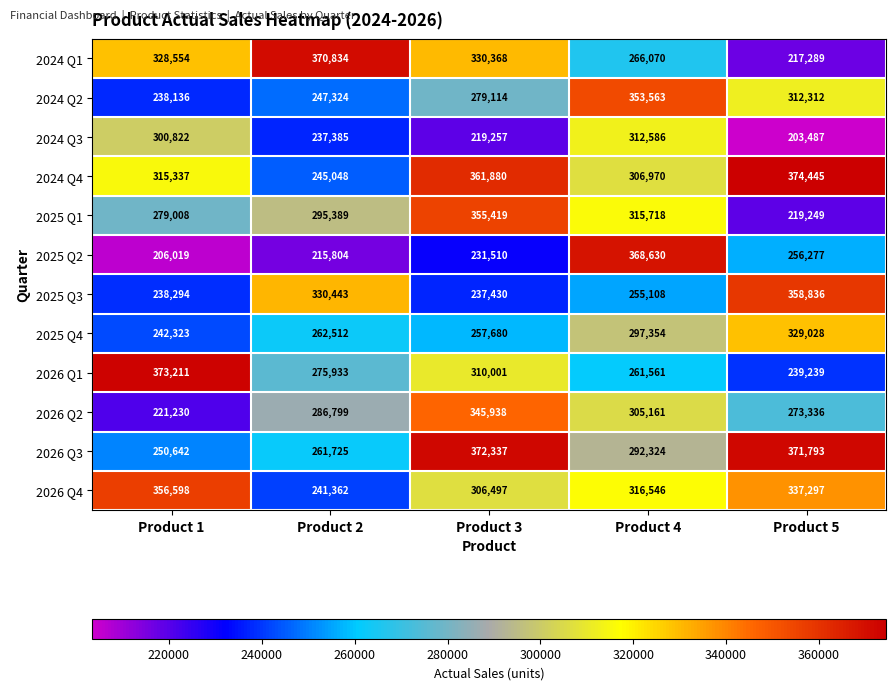

Is it true that 2025 Q2 equals 215804 at Product 2?

True